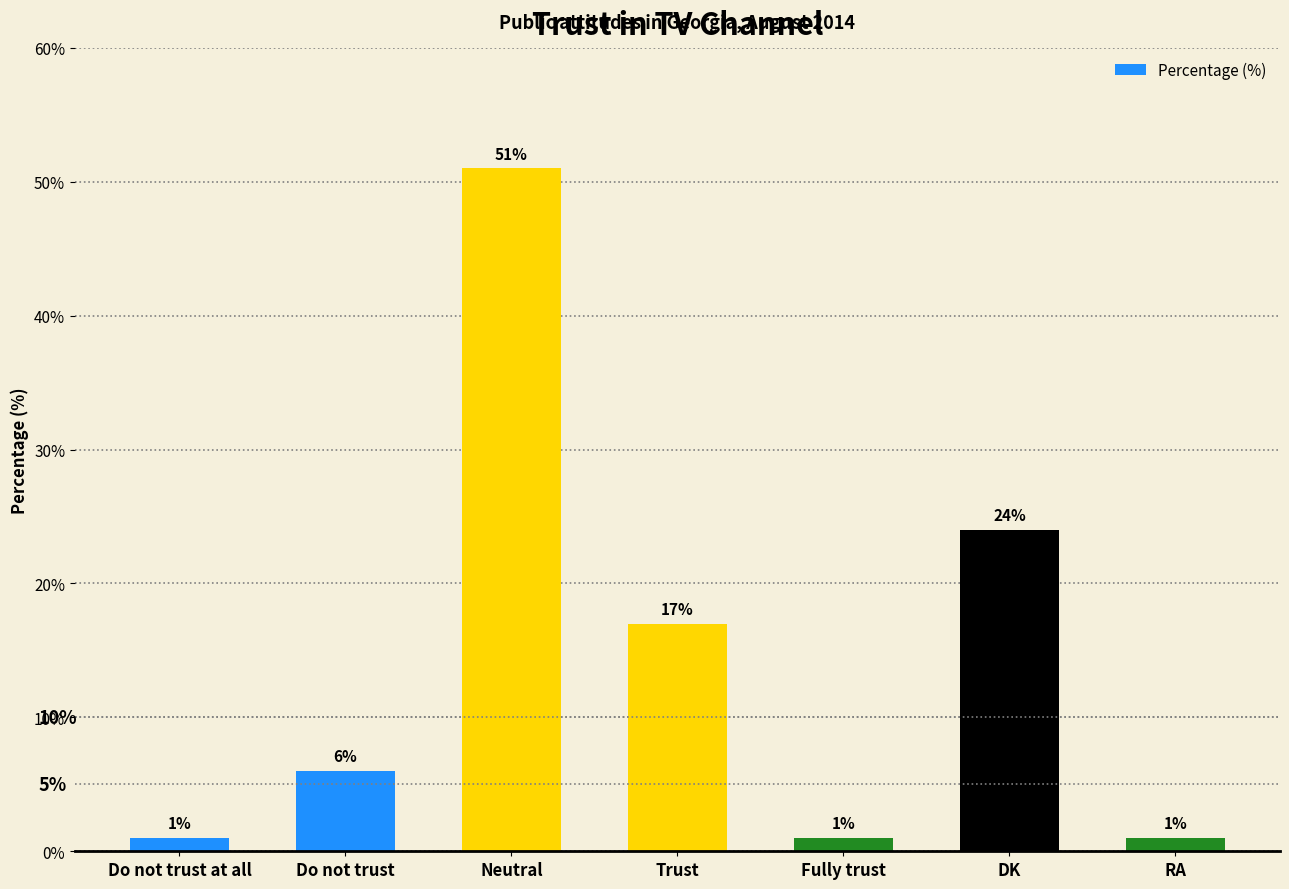

Between Neutral and RA, which is larger?

Neutral